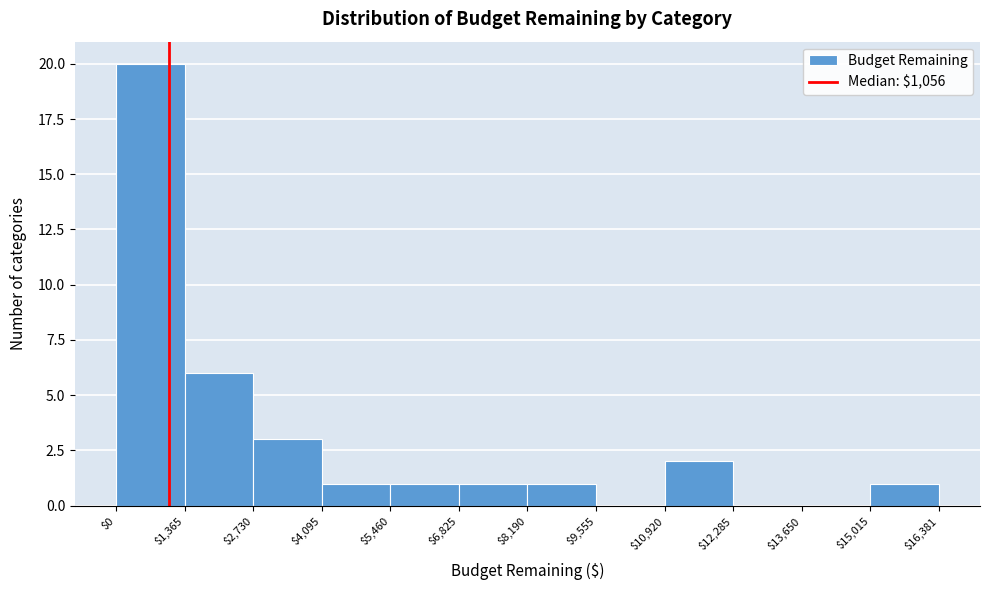

How tall is the bar that spans $0 to $1,365 on the x-axis? The values are not printed on the chart, so give them approximately, as read against the axis.

20